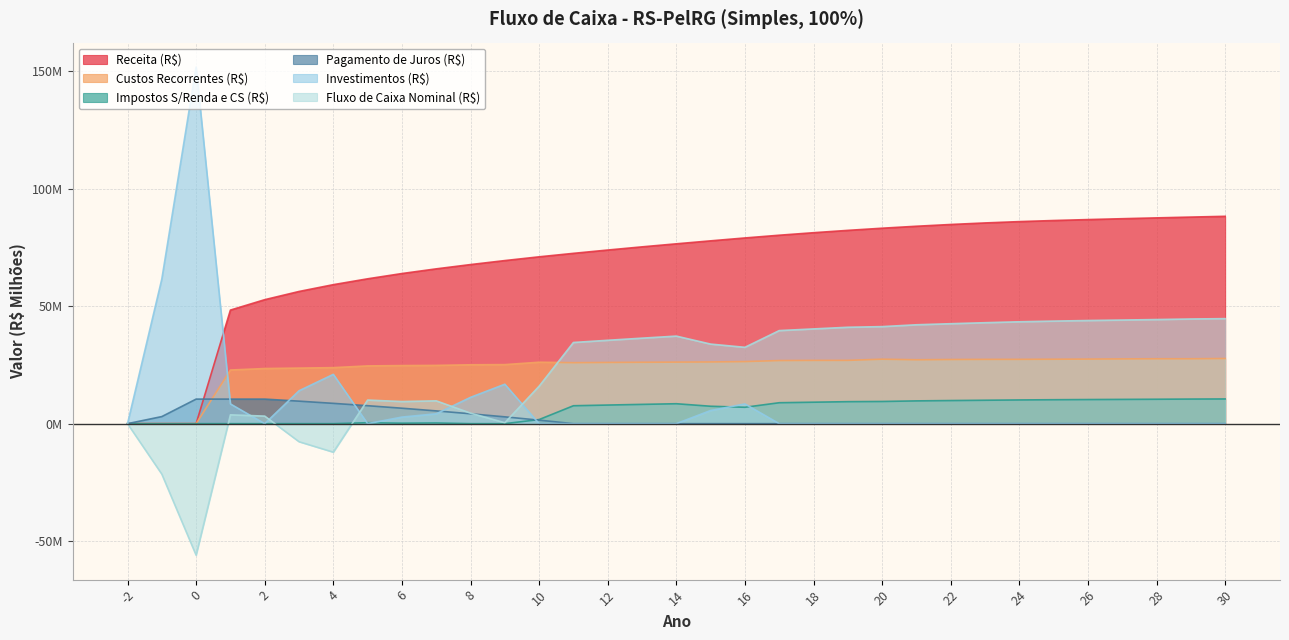

Which series has the largest range (max minus min)?

Investimentos (R$)